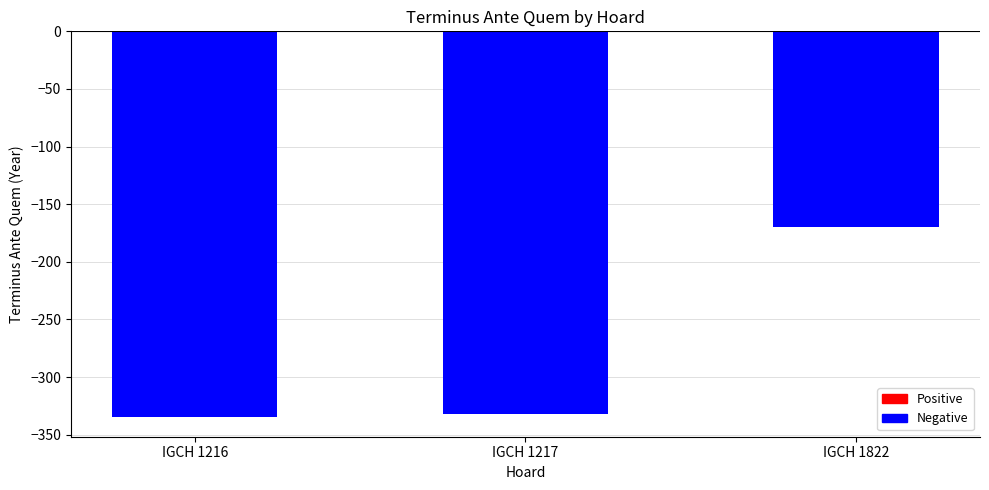

True or false: the data shows -37 at IGCH 1822.

False